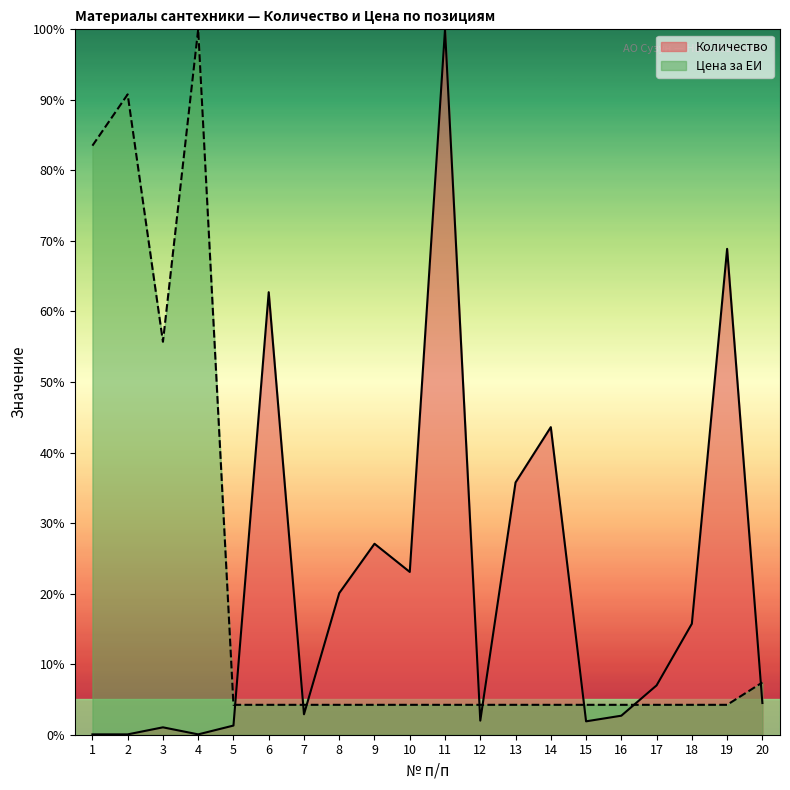

Which series has the largest range (max minus min)?

Количество